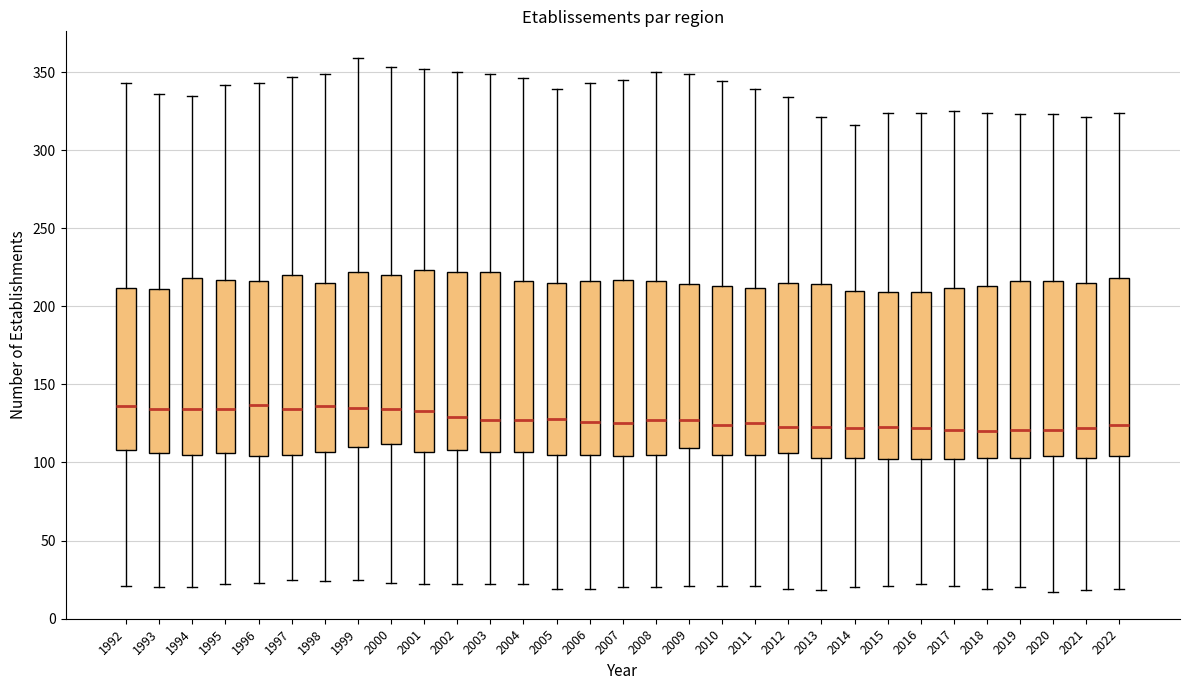

Reading left to right, transcribe this box plot: for each box, give where its median line is, the range the box spans, and where its two whiskers end, as read against the y-axis. The values are not printed on the chart, so give them approximately, as read against the axis.

1992: median 135, box 110 to 210, whiskers 20 to 345
1993: median 135, box 105 to 210, whiskers 20 to 335
1994: median 135, box 105 to 220, whiskers 20 to 335
1995: median 135, box 105 to 215, whiskers 20 to 340
1996: median 135, box 105 to 215, whiskers 25 to 345
1997: median 135, box 105 to 220, whiskers 25 to 345
1998: median 135, box 105 to 215, whiskers 25 to 350
1999: median 135, box 110 to 220, whiskers 25 to 360
2000: median 135, box 110 to 220, whiskers 25 to 355
2001: median 135, box 105 to 225, whiskers 20 to 350
2002: median 130, box 110 to 220, whiskers 20 to 350
2003: median 125, box 105 to 220, whiskers 20 to 350
2004: median 125, box 105 to 215, whiskers 20 to 345
2005: median 130, box 105 to 215, whiskers 20 to 340
2006: median 125, box 105 to 215, whiskers 20 to 345
2007: median 125, box 105 to 215, whiskers 20 to 345
2008: median 125, box 105 to 215, whiskers 20 to 350
2009: median 125, box 110 to 215, whiskers 20 to 350
2010: median 125, box 105 to 215, whiskers 20 to 345
2011: median 125, box 105 to 210, whiskers 20 to 340
2012: median 125, box 105 to 215, whiskers 20 to 335
2013: median 125, box 105 to 215, whiskers 20 to 320
2014: median 120, box 105 to 210, whiskers 20 to 315
2015: median 125, box 100 to 210, whiskers 20 to 325
2016: median 120, box 100 to 210, whiskers 20 to 325
2017: median 120, box 100 to 210, whiskers 20 to 325
2018: median 120, box 105 to 215, whiskers 20 to 325
2019: median 120, box 105 to 215, whiskers 20 to 325
2020: median 120, box 105 to 215, whiskers 15 to 325
2021: median 120, box 105 to 215, whiskers 20 to 320
2022: median 125, box 105 to 220, whiskers 20 to 325